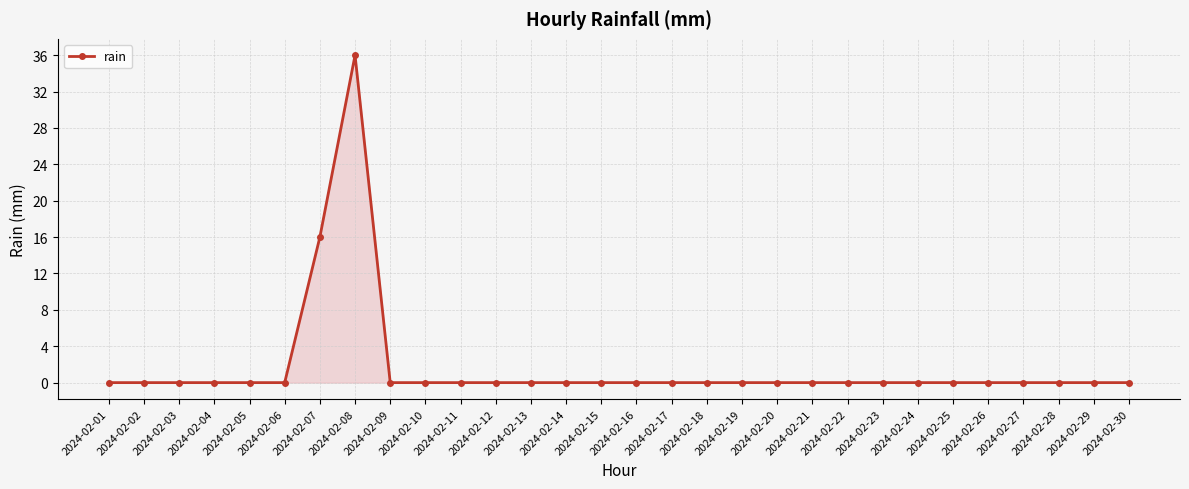

The value at 2024-02-21 is 0. True or false?

True